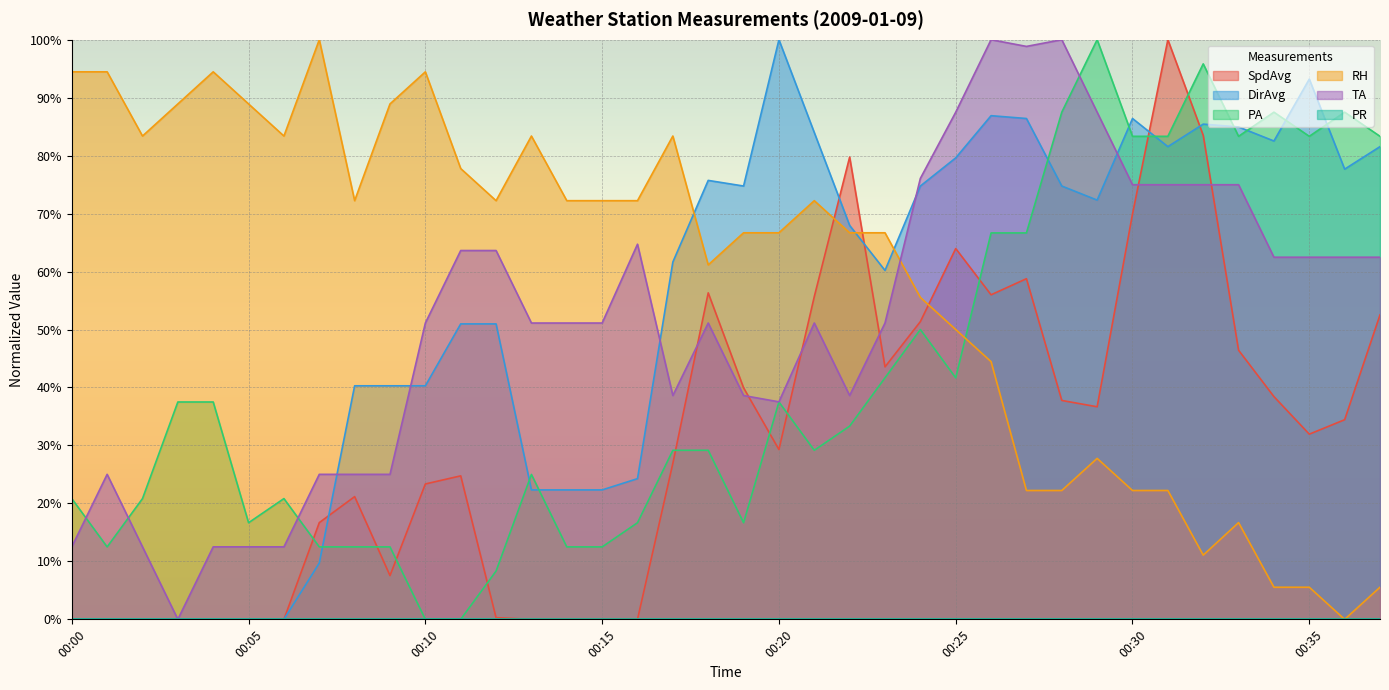

At which label does PA reach its minimum?

00:10